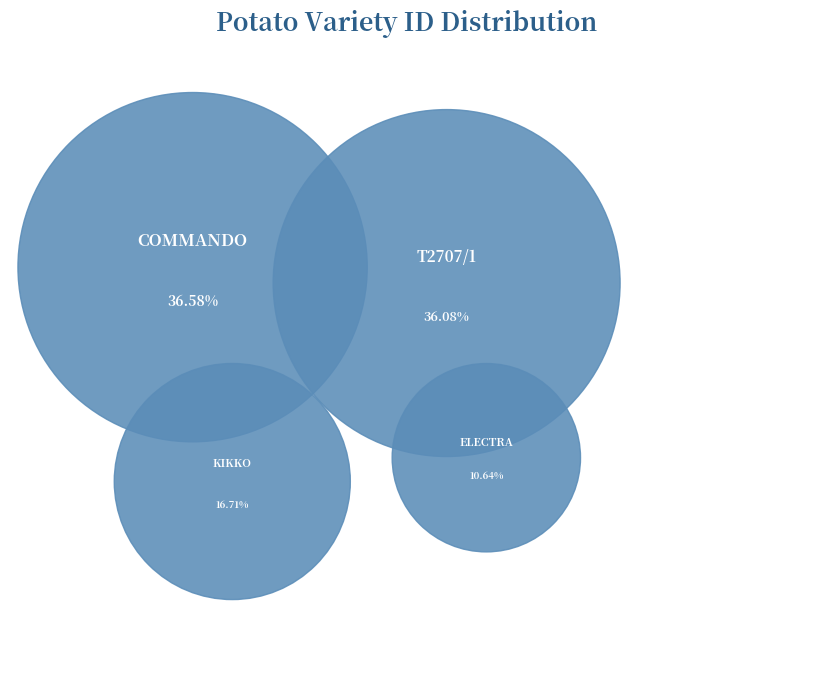

The T2707/1 slice represents 46% of the pie. True or false?

False